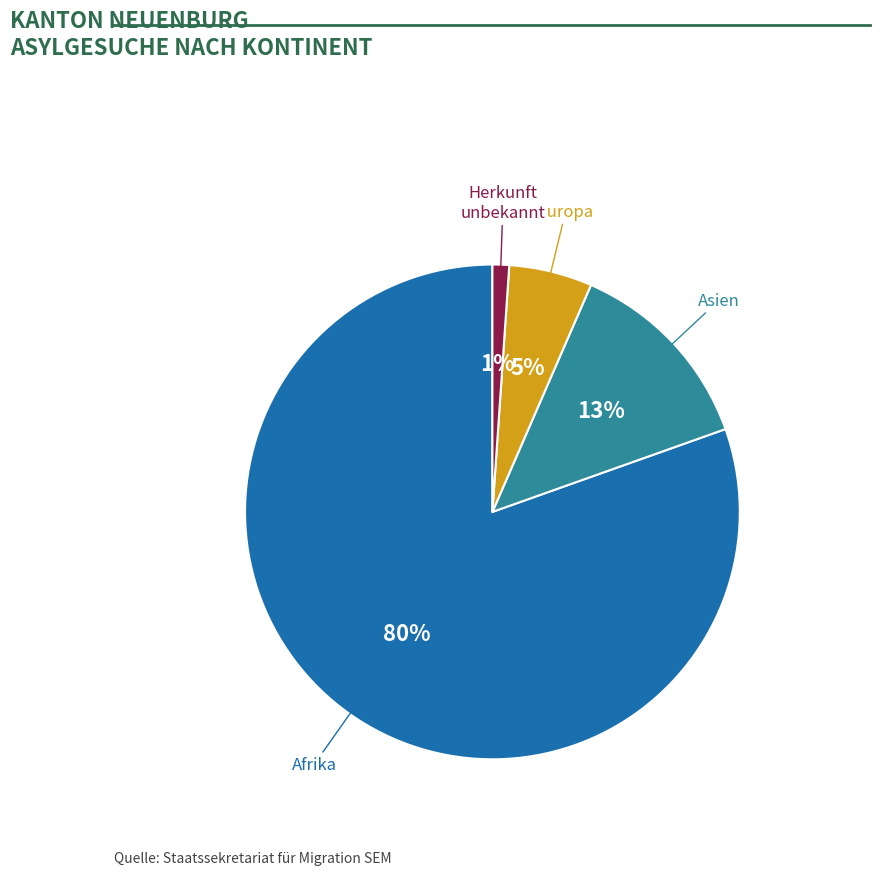

Is there a majority slice in this chart?

Yes